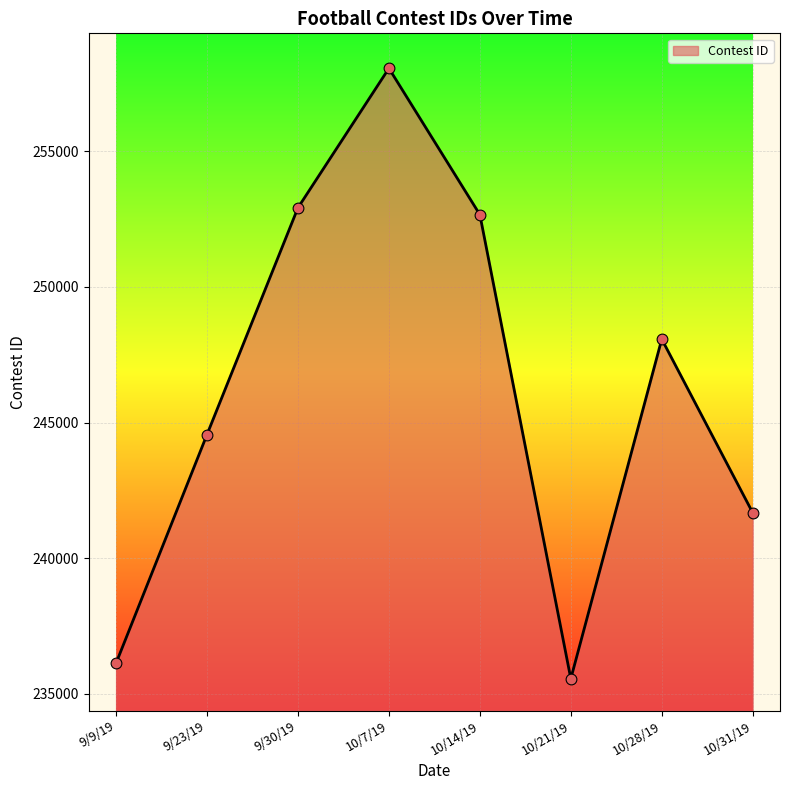

Between 9/9/19 and 10/21/19, which is larger?

9/9/19